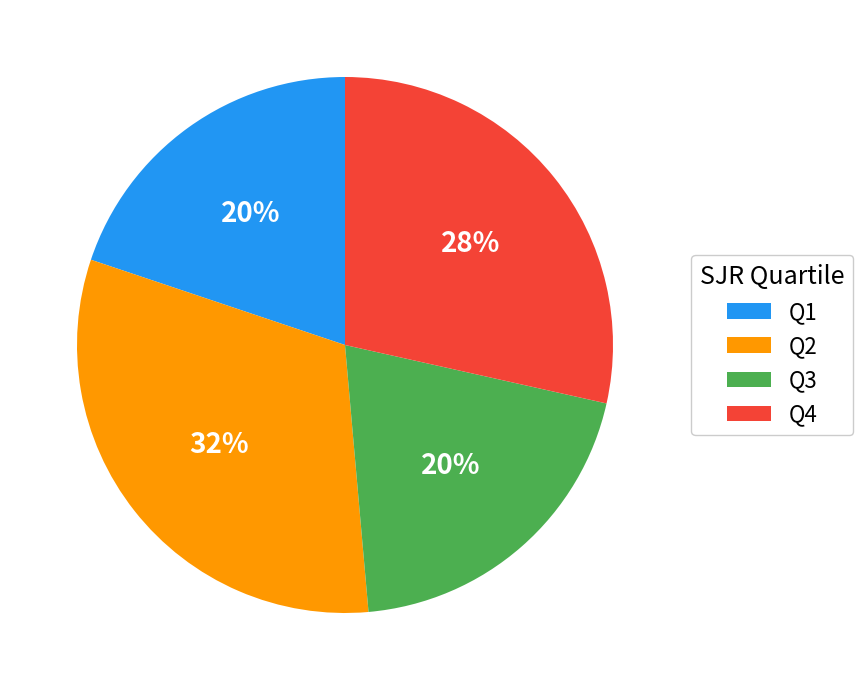

Is there a majority slice in this chart?

No